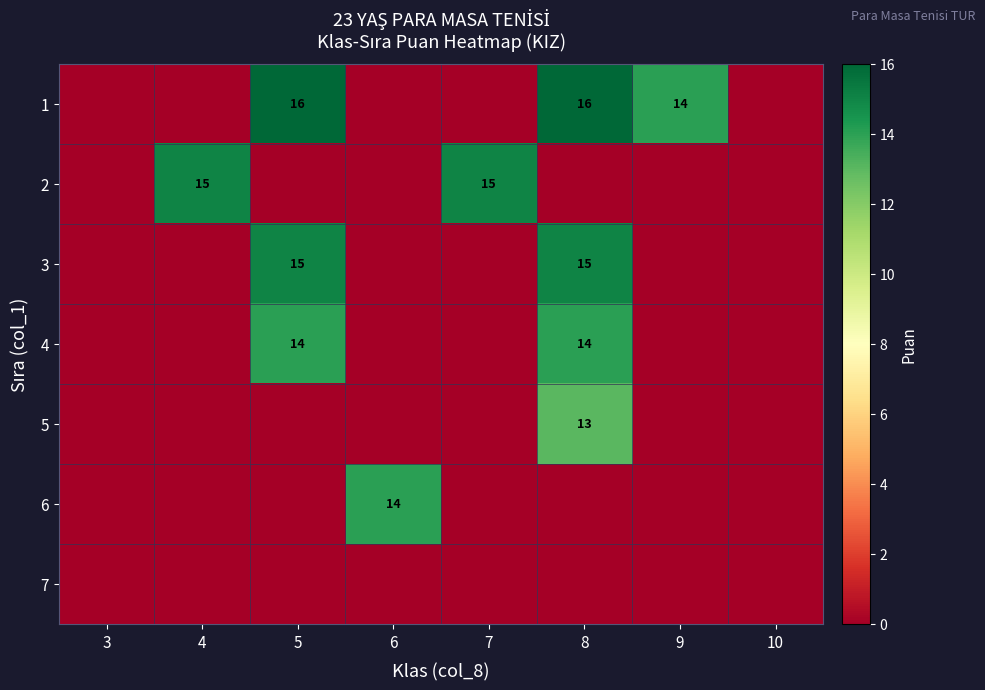

Is it true that 3 equals 15 at 8?

True